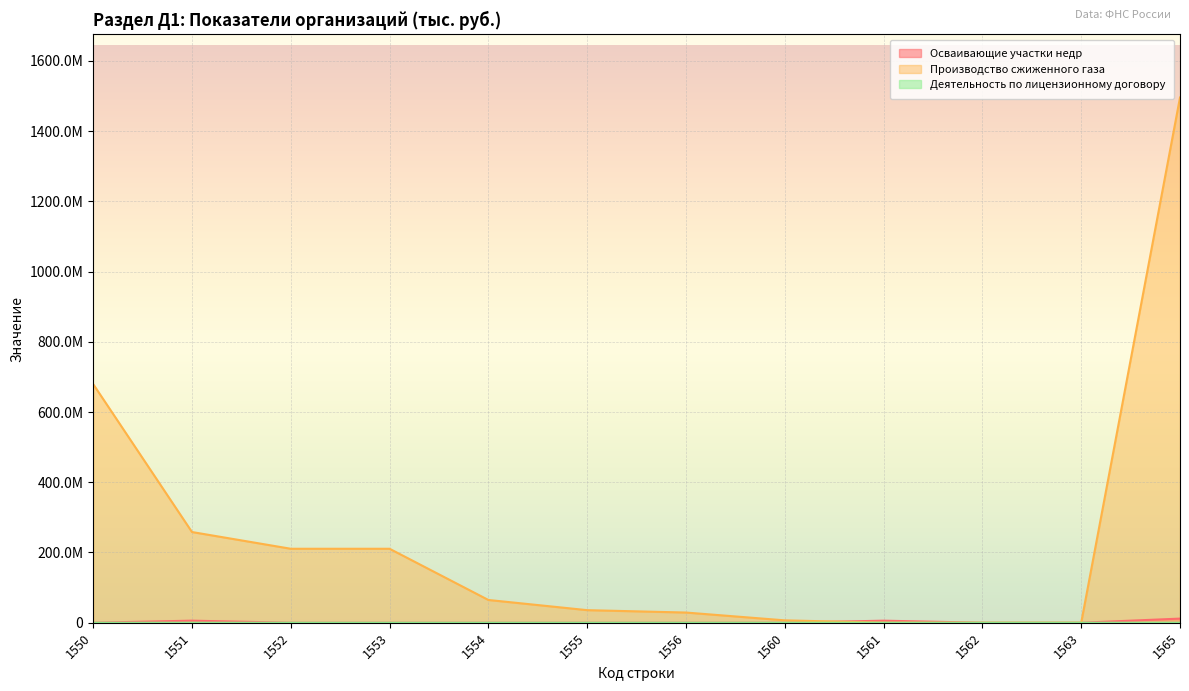

What is the average value of the Организации – осваивающие участки недр series?

1957718